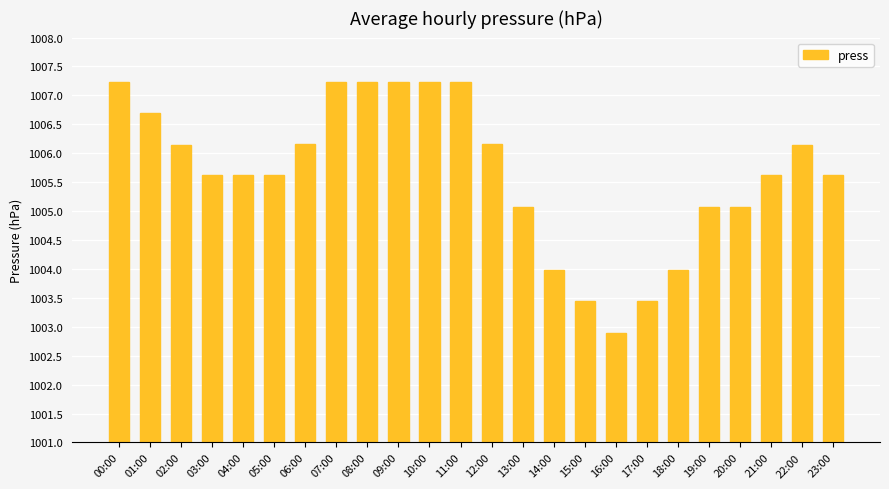

What is the value of the 1st bar from the left?

1007.2